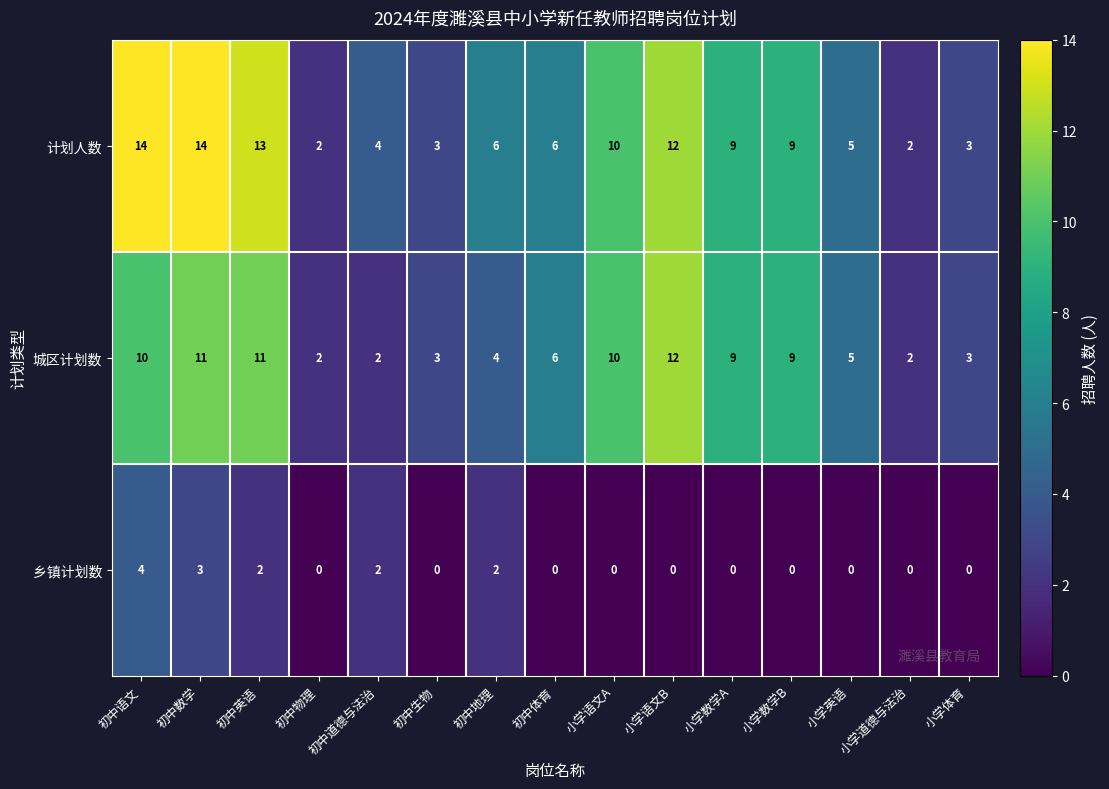

Where does the 计划人数 series first go above 6?

初中语文